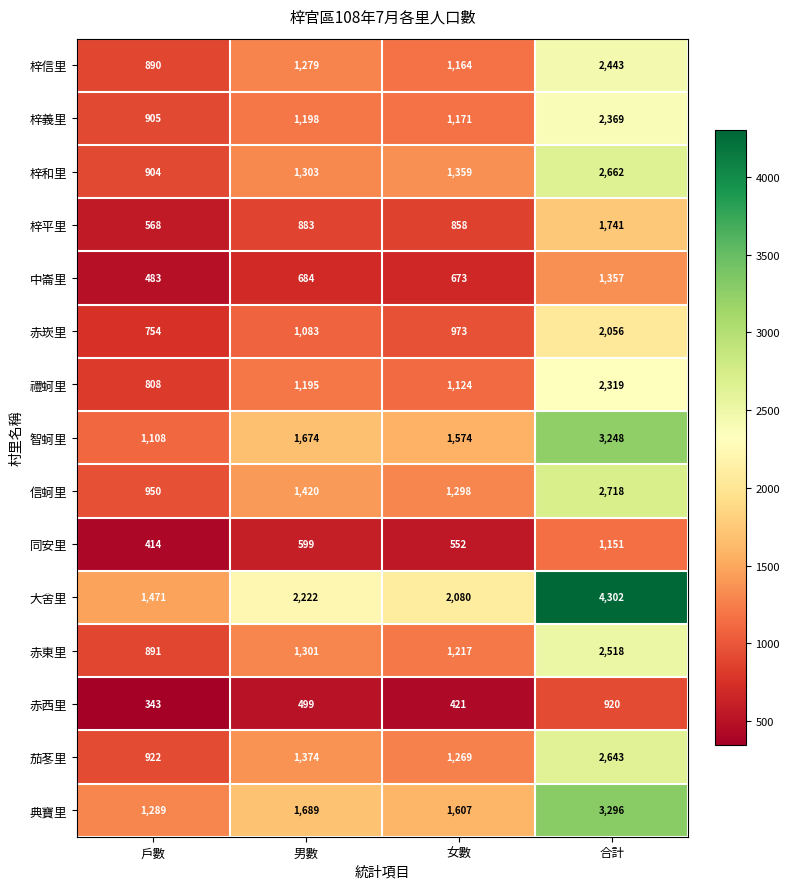

What is the difference between the 禮蚵里 values at 男數 and 合計?

1124